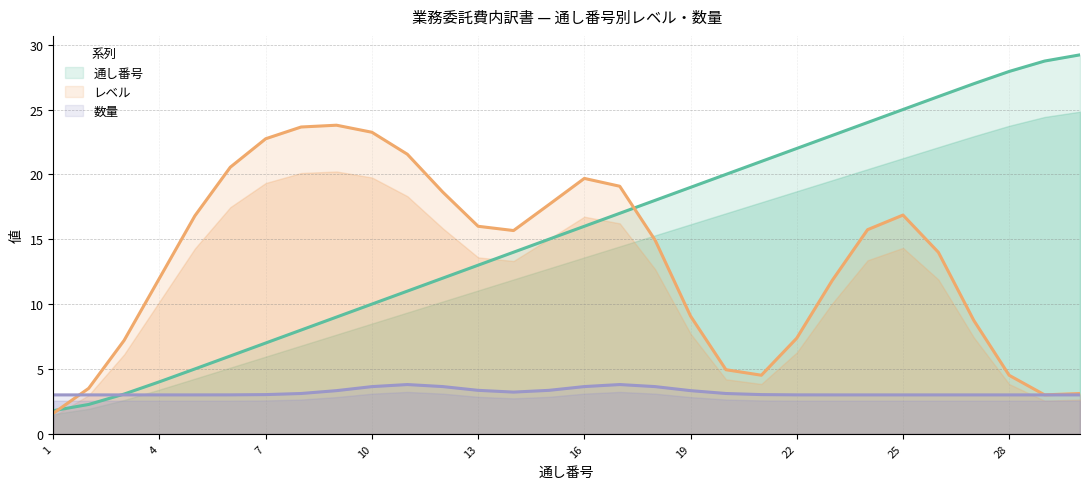

What is the maximum value for レベル?

23.8